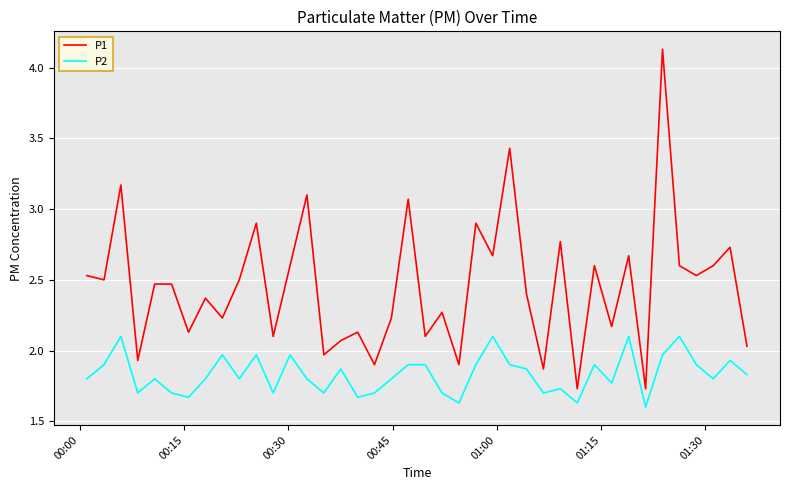

Which series has the largest total across all categories?

P1